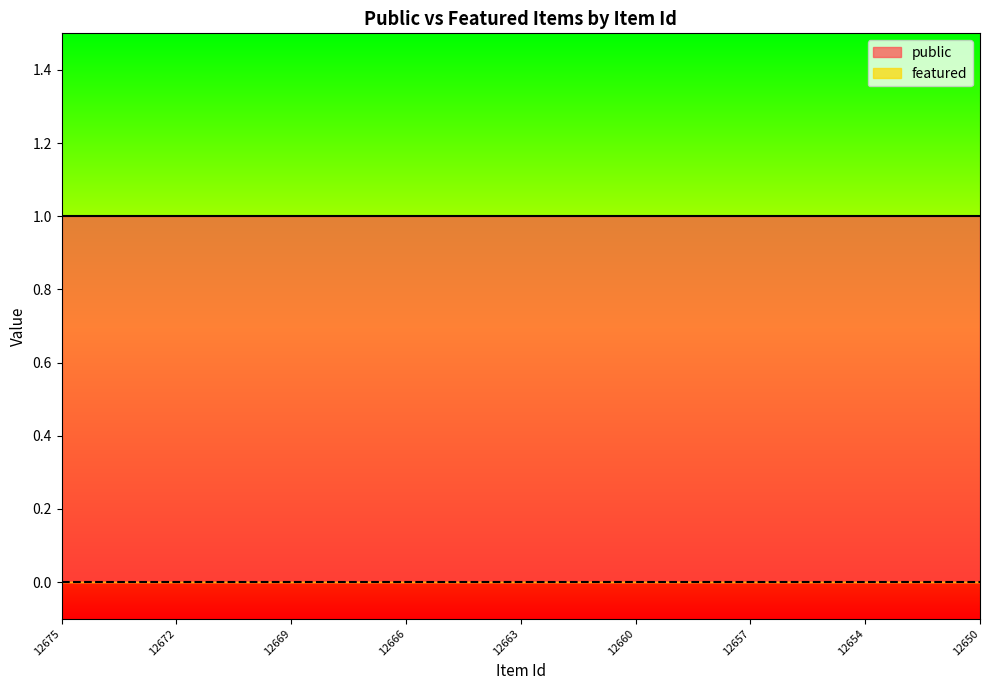

How many series are shown in this chart?

2